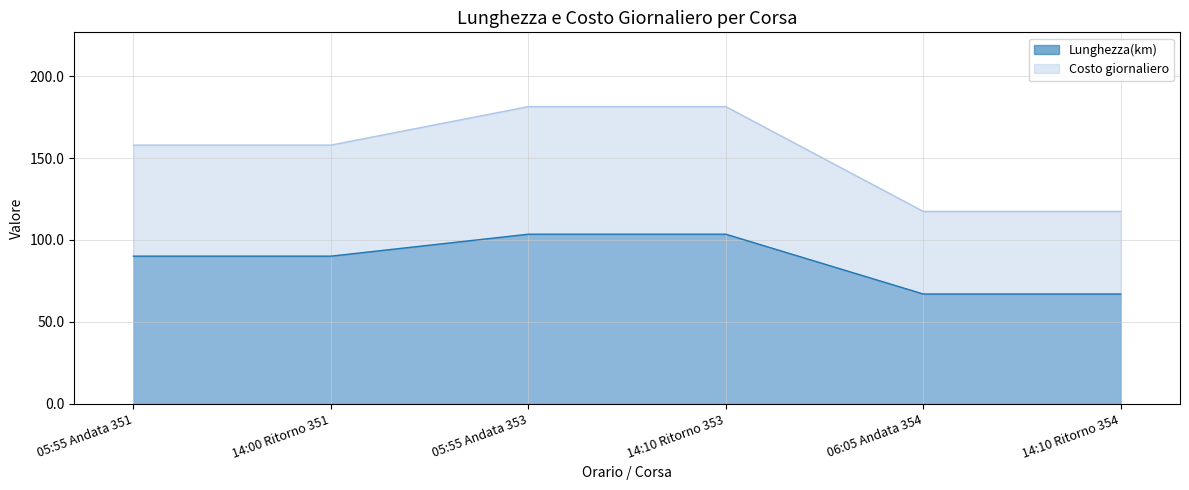

What are all the series names shown in the legend?

Lunghezza(km), Costo giornaliero